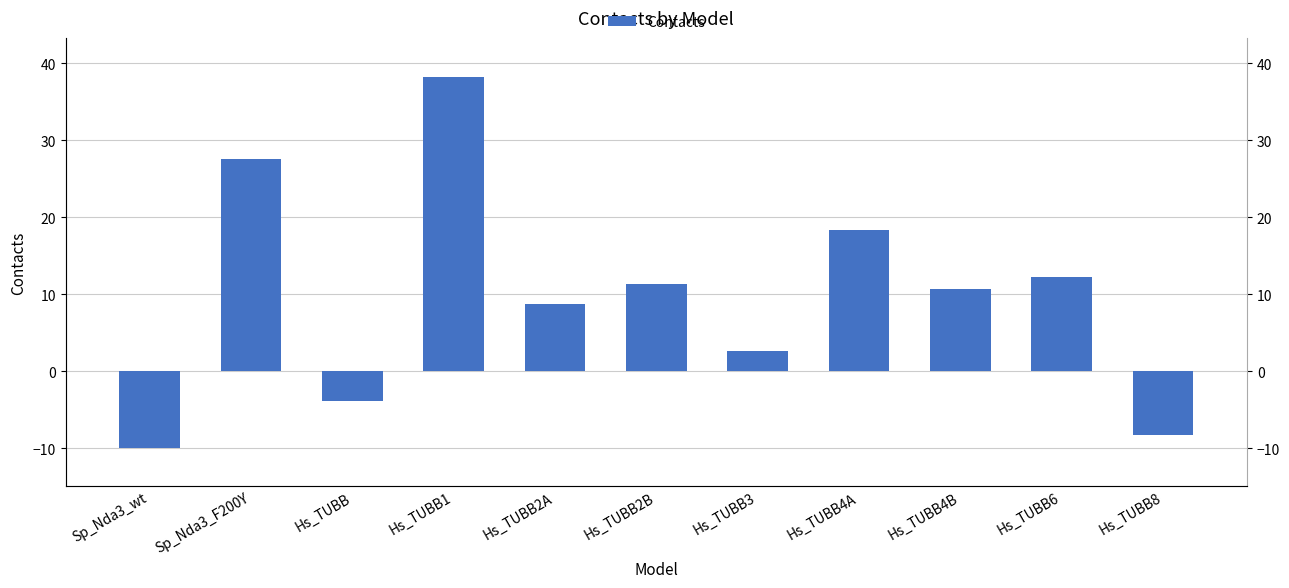

Reading left to right, what are all the values shown in this chart?

Sp_Nda3_wt=-9.9	Sp_Nda3_F200Y=27.6	Hs_TUBB=-3.8	Hs_TUBB1=38.3	Hs_TUBB2A=8.8	Hs_TUBB2B=11.4	Hs_TUBB3=2.6	Hs_TUBB4A=18.3	Hs_TUBB4B=10.7	Hs_TUBB6=12.3	Hs_TUBB8=-8.3